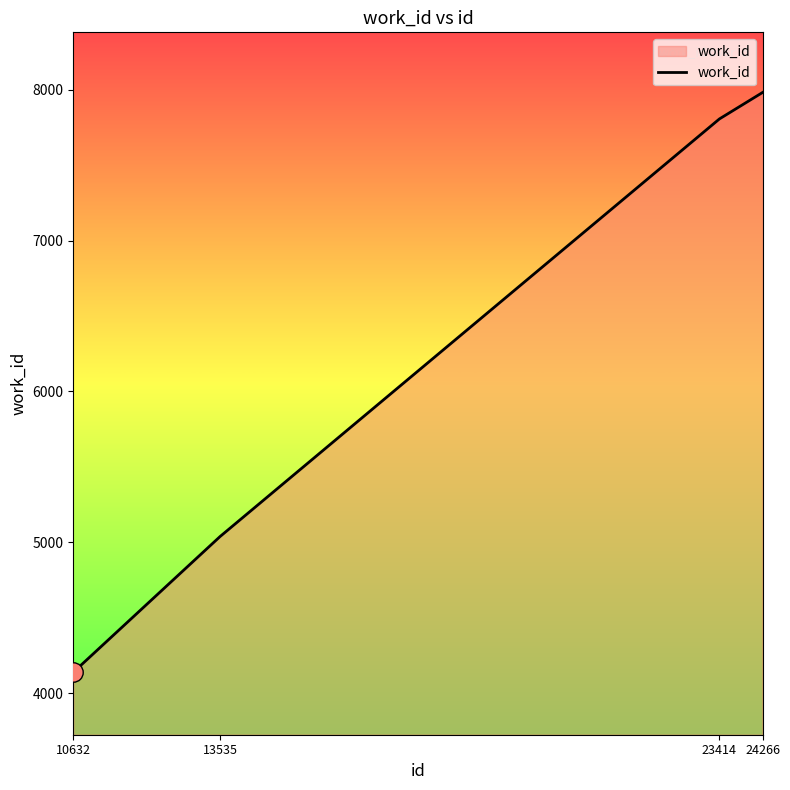

Reading left to right, list all the values displayed in this chart.

4138	5038	7807	7982